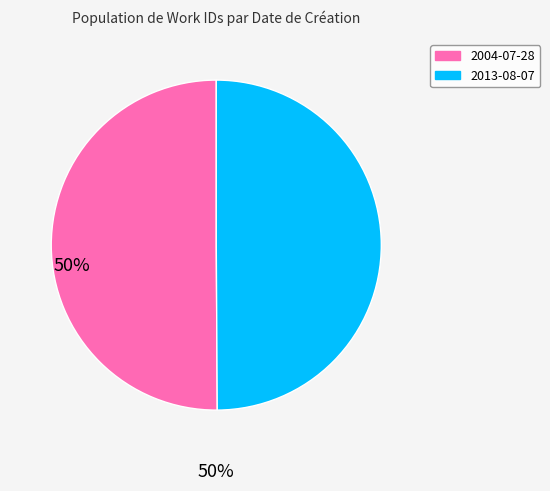

The 2013-08-07 slice represents 50% of the pie. True or false?

True